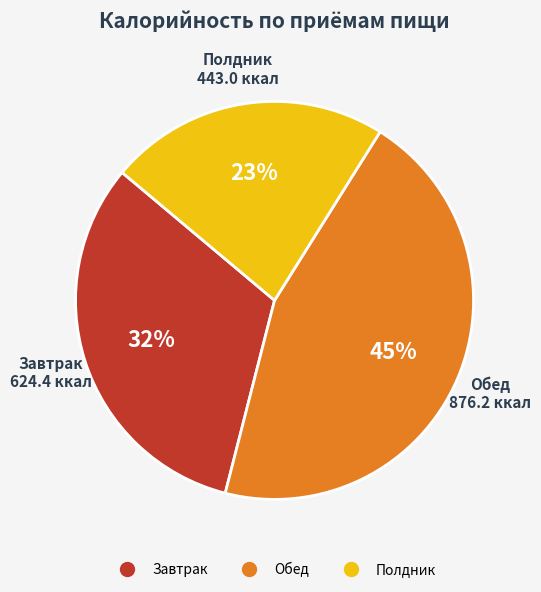

Which slice is the largest?

Обед